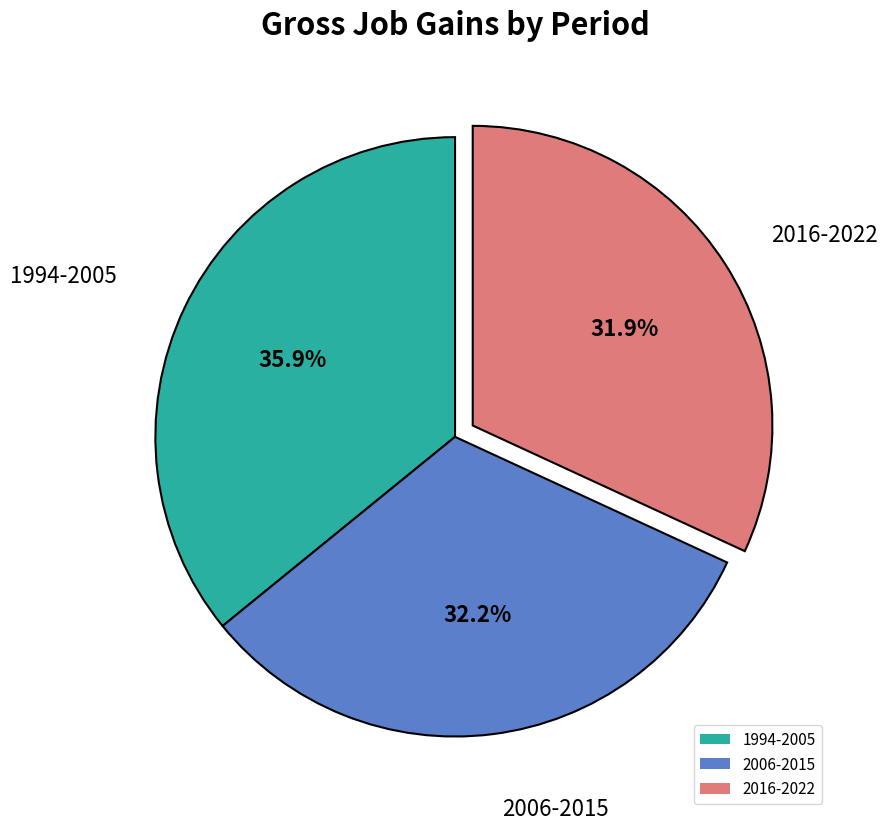

Is there a majority slice in this chart?

No